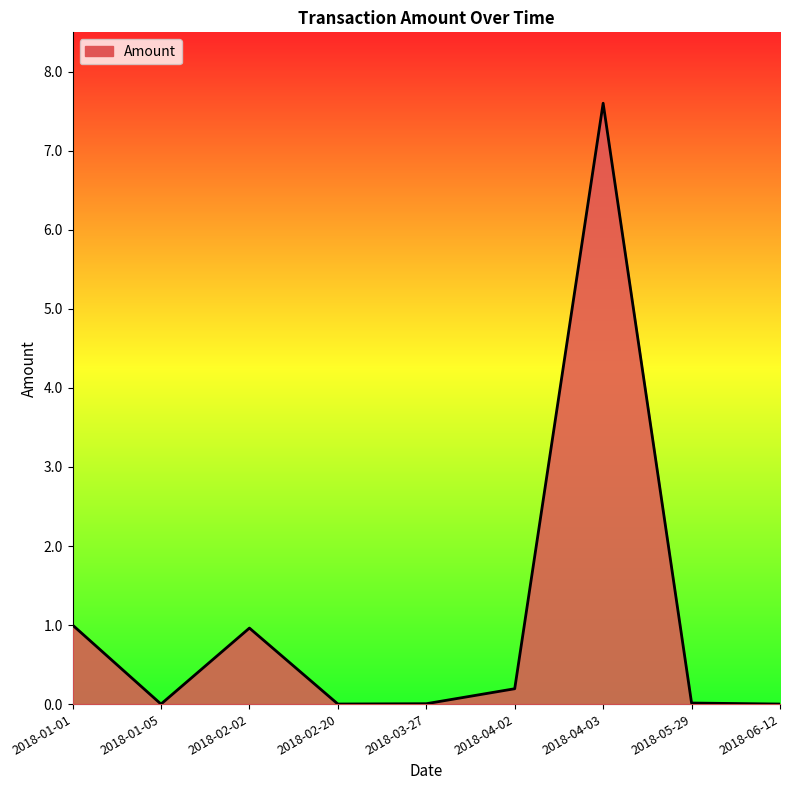

What is the maximum value shown in the chart?

7.6